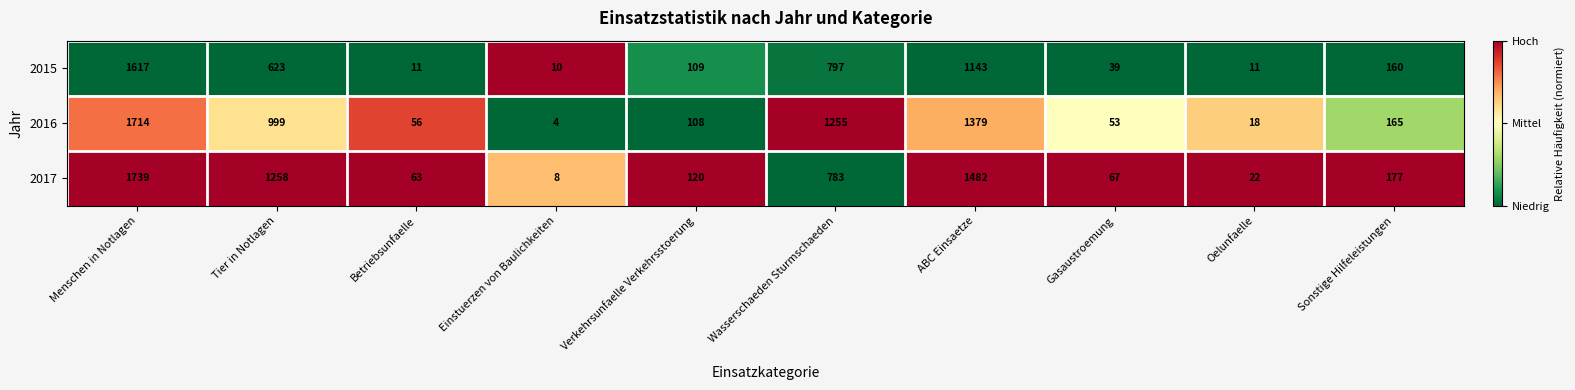

At which label does 2017 reach its minimum?

Einstuerzen von Baulichkeiten